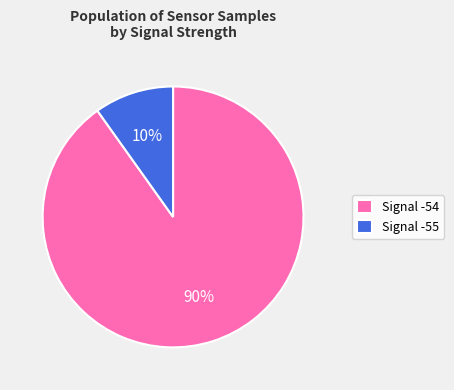

Rank the categories by value from highest to lowest.

Signal -54, Signal -55